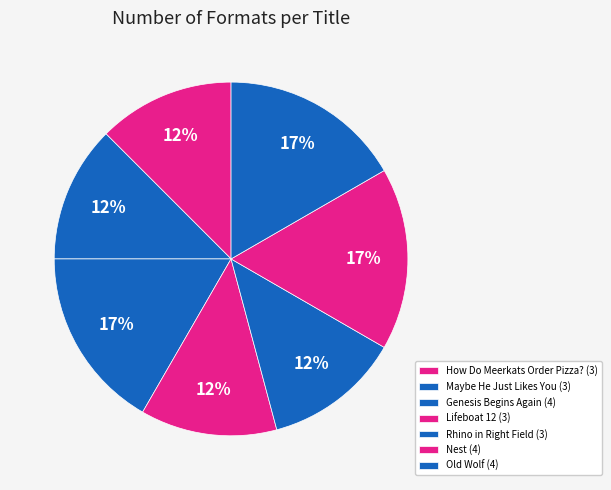

How many slices are in this pie chart?

7